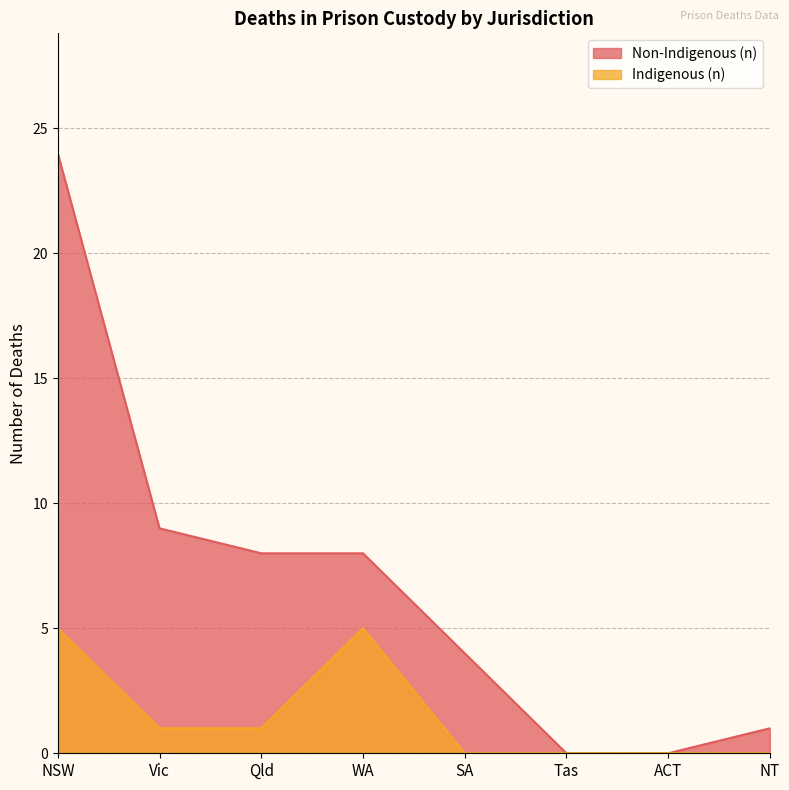

Count the Indigenous (n) values in the range 0 to 5.

8